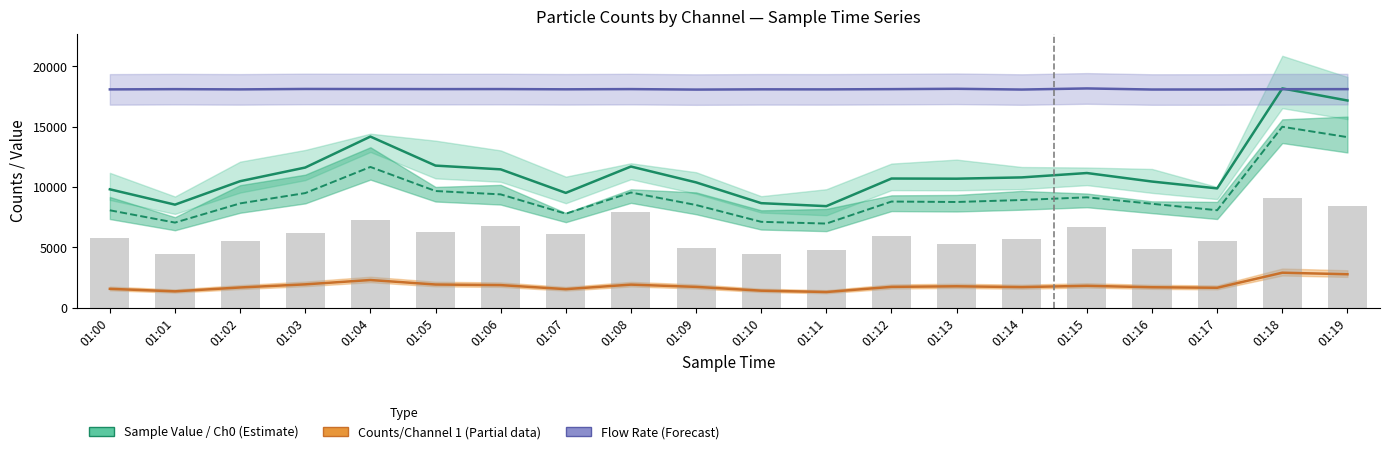

What is the value of the Sample Value (Estimate) bar at the 7th from the left?

11467.0